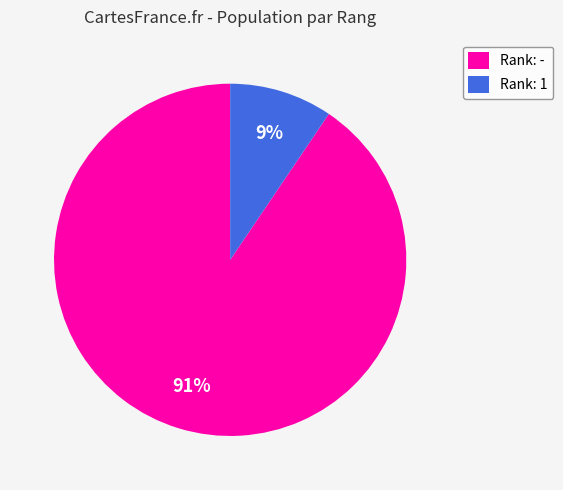

Combined, do Rank: - and Rank: 1 account for over 50%?

Yes